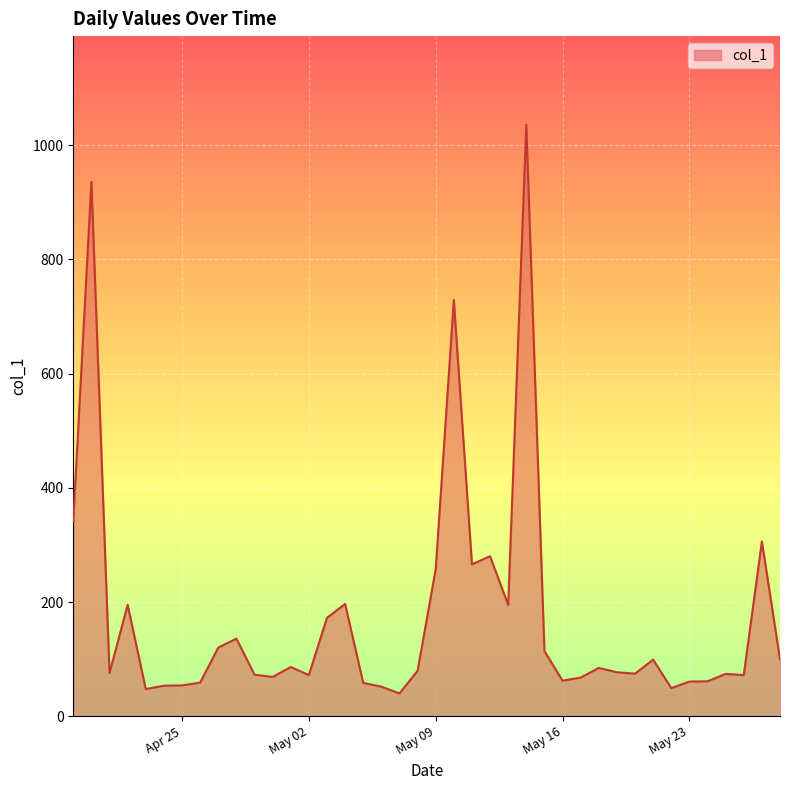

What is the difference between the maximum and minimum values?

995.8